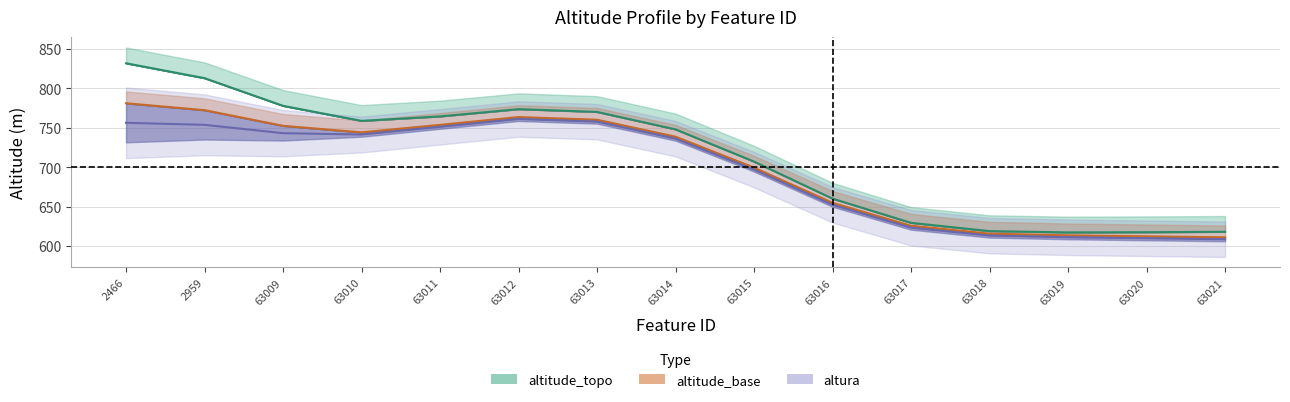

How many distinct data groups are displayed?

3